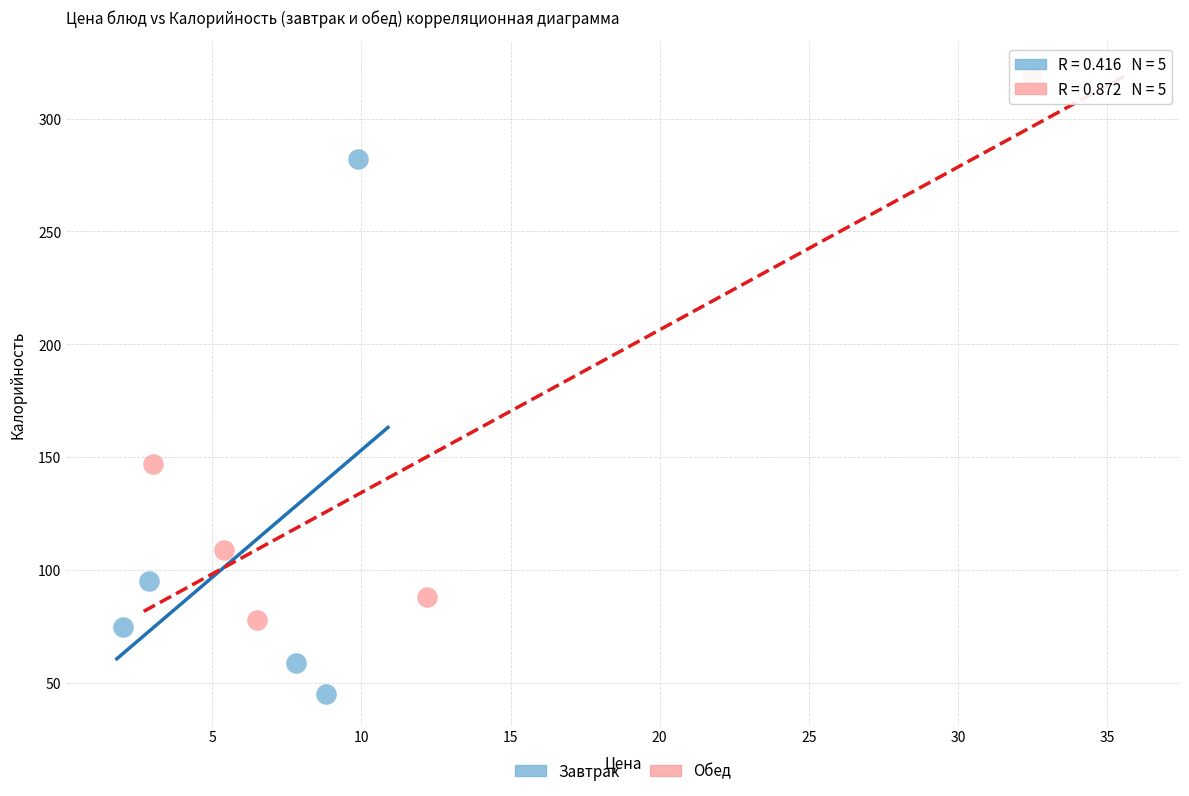

Which series reaches the maximum Y coordinate?

Обед